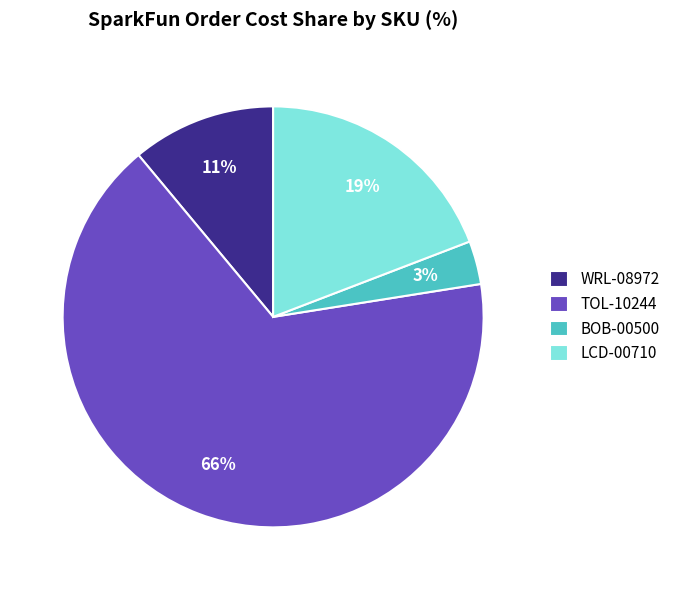

Does LCD-00710 represent more than half of the total?

No